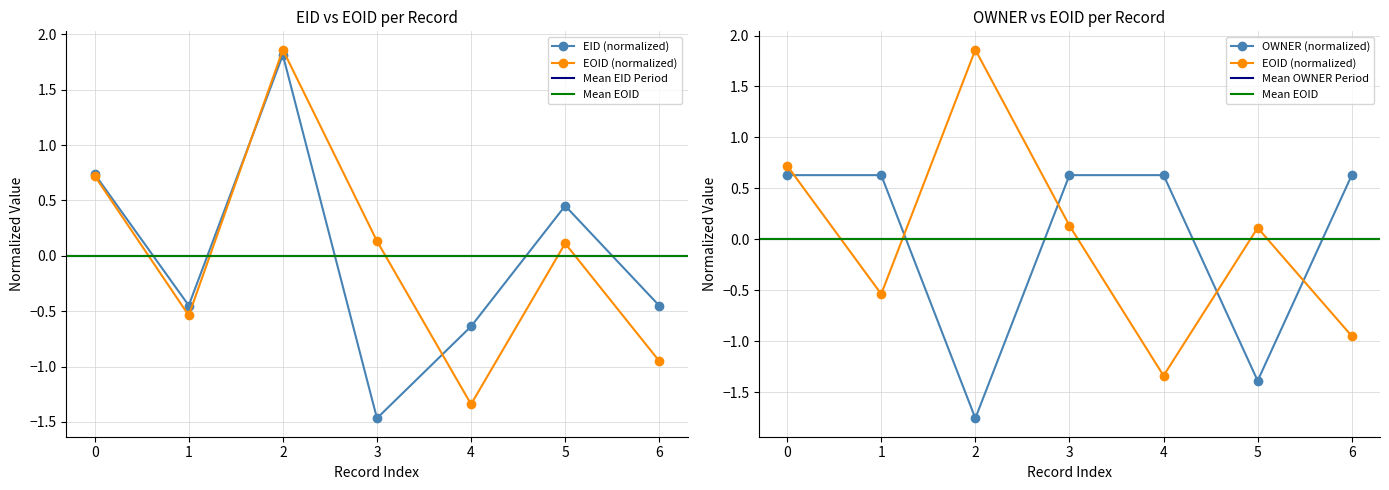

How many intersections are there between EOID and OWNER?

5